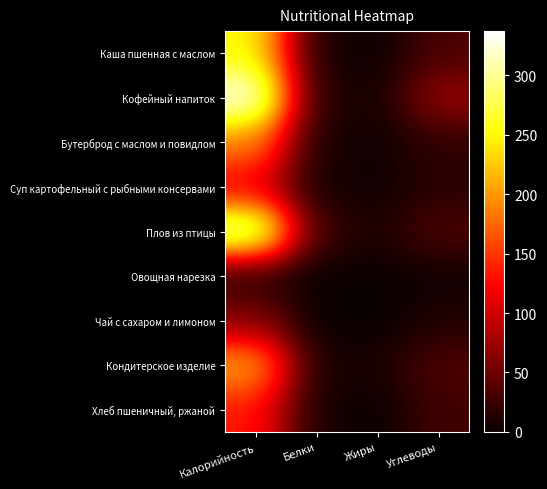

Reading left to right, extract all data points from this chart.

Каша пшенная с маслом: Калорийность=252.4	Белки=6.4	Жиры=1.4	Углеводы=33.0
Кофейный напиток: Калорийность=337.0	Белки=12.0	Жиры=4.8	Углеводы=71.2
Бутерброд с маслом и повидлом: Калорийность=190.3	Белки=8.0	Жиры=3.8	Углеводы=19.0
Суп картофельный с рыбными консервами: Калорийность=112.6	Белки=6.0	Жиры=3.2	Углеводы=16.0
Плов из птицы: Калорийность=323.0	Белки=24.8	Жиры=9.8	Углеводы=34.8
Овощная нарезка: Калорийность=14.0	Белки=0.9	Жиры=0.2	Углеводы=3.5
Чай с сахаром и лимоном: Калорийность=63.2	Белки=0.2	Жиры=0.0	Углеводы=11.4
Кондитерское изделие: Калорийность=209.0	Белки=7.0	Жиры=7.8	Углеводы=35.0
Хлеб пшеничный, ржаной: Калорийность=134.2	Белки=6.4	Жиры=0.4	Углеводы=28.0